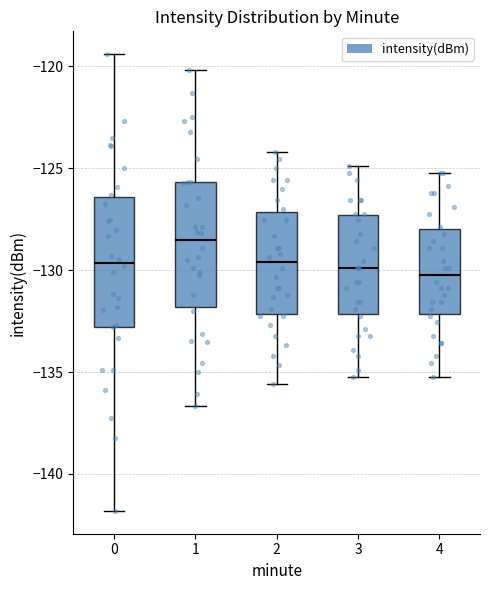

Reading left to right, transcribe this box plot: for each box, give where its median line is, the range the box spans, and where its two whiskers end, as read against the y-axis. The values are not printed on the chart, so give them approximately, as read against the axis.

0: median -129.5, box -133.0 to -126.5, whiskers -142.0 to -119.5
1: median -128.5, box -132.0 to -125.5, whiskers -136.5 to -120.0
2: median -129.5, box -132.0 to -127.0, whiskers -135.5 to -124.0
3: median -130.0, box -132.0 to -127.5, whiskers -135.0 to -125.0
4: median -130.0, box -132.0 to -128.0, whiskers -135.0 to -125.0